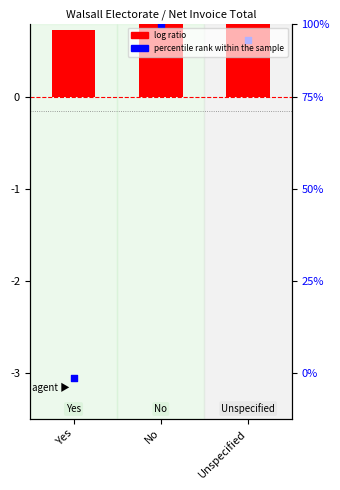

Which series has the largest total across all categories?

log ratio